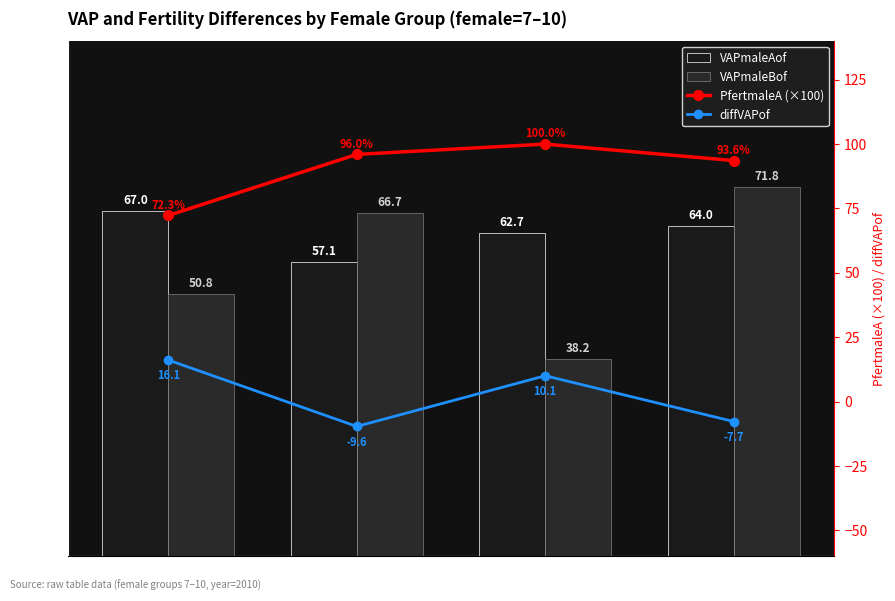

Which category has the highest value across all series?

Female=9